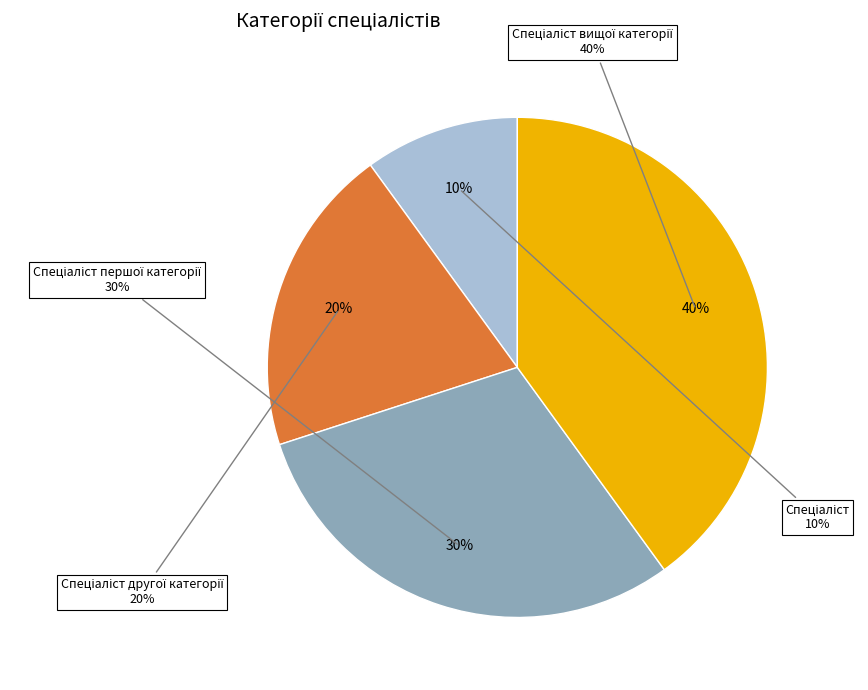

To the nearest percent, what is the difference between the largest and smallest slice percentages?

30%